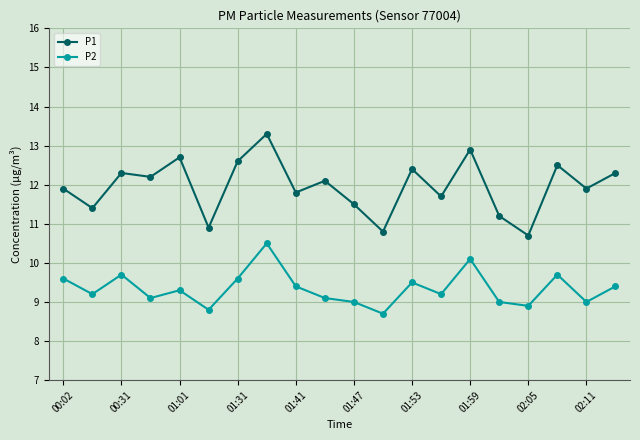

Which series has the largest total across all categories?

P1